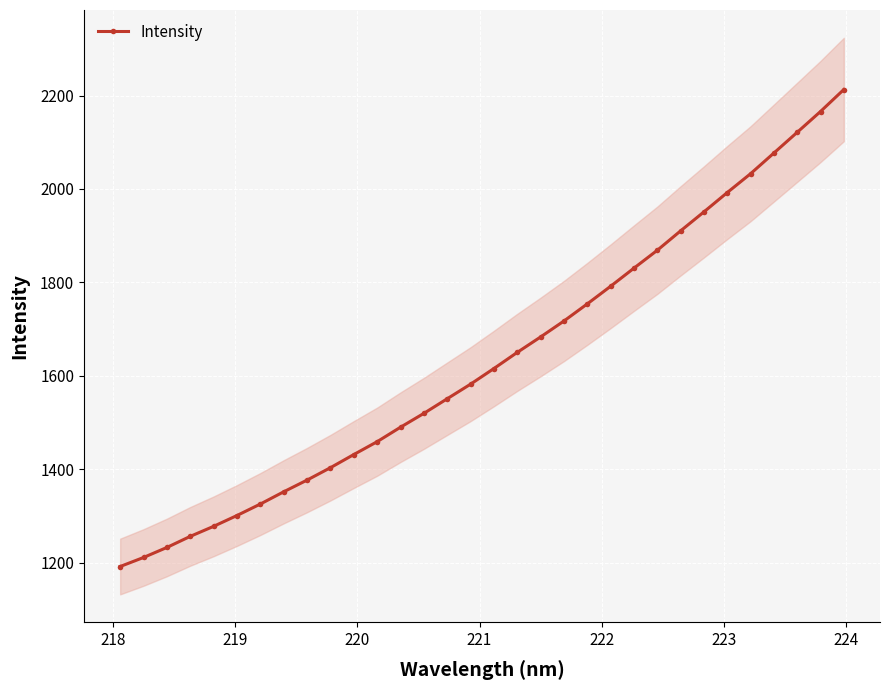

What is the value of the Intensity point at the 10th from the left?

1403.5